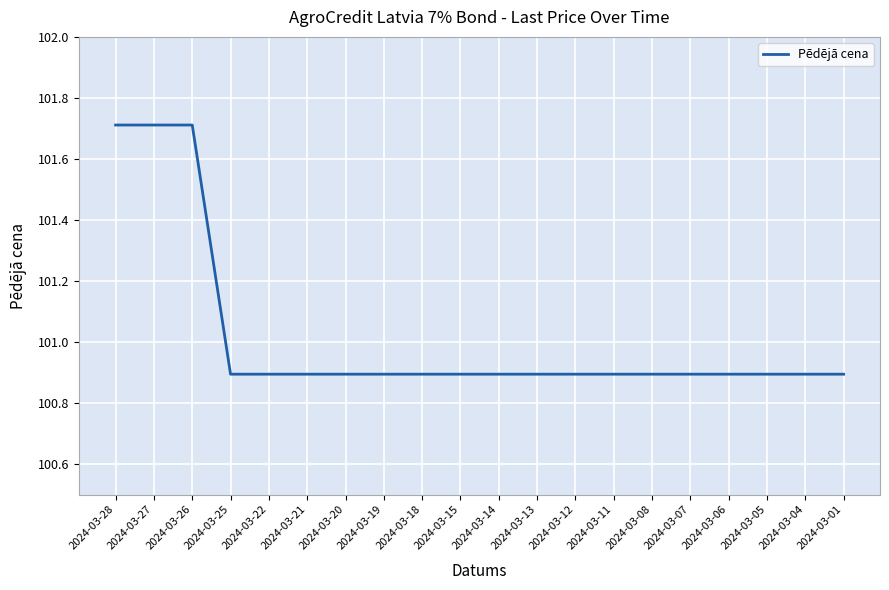

What is the greatest value displayed?

101.7